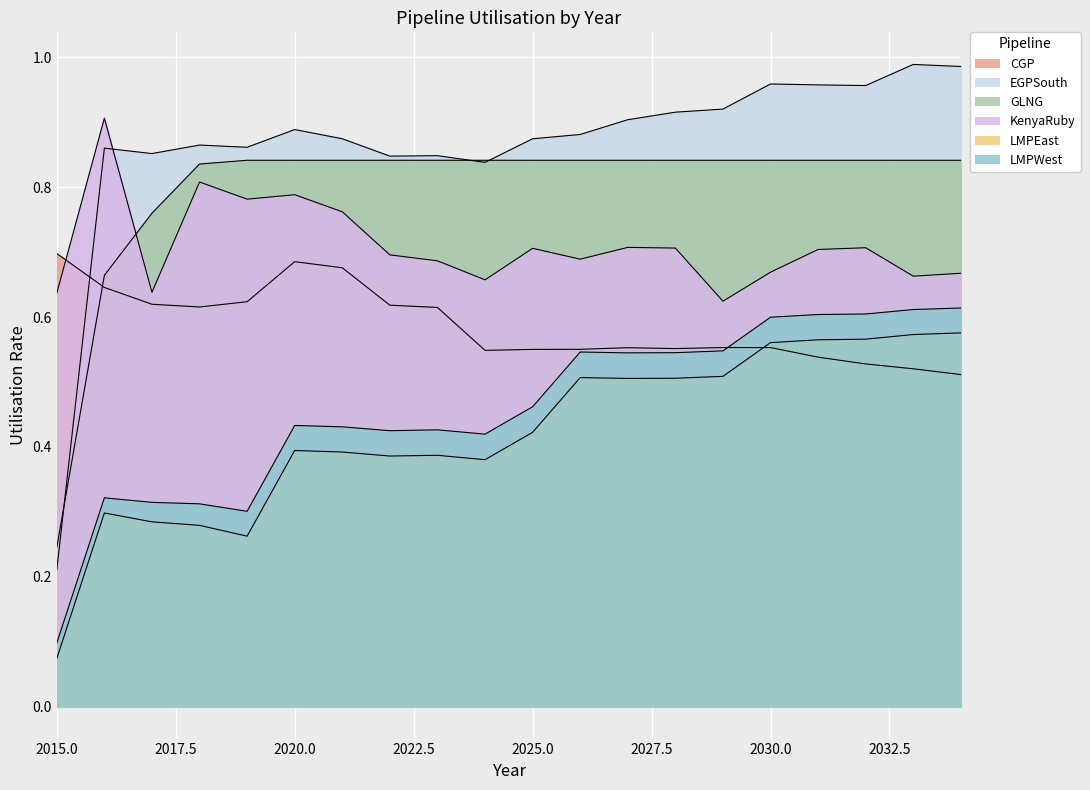

What is the average value of the EGPSouth series?

0.9